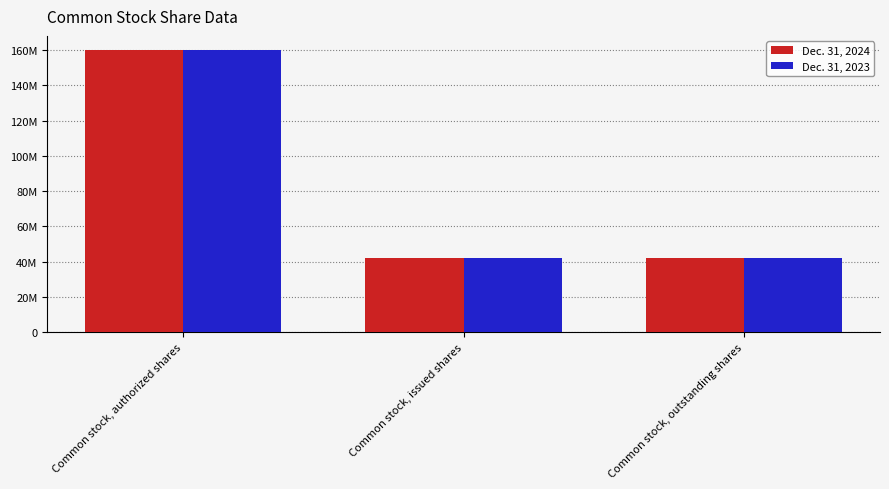

Which has a higher value, Common stock, outstanding shares or Common stock, authorized shares?

Common stock, authorized shares